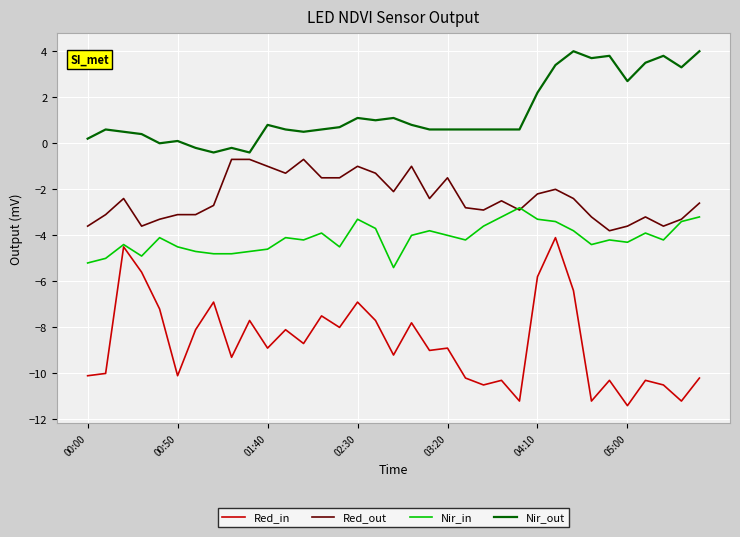

Rank the series by their average value, from highest to lowest.

Nir_out, Red_out, Nir_in, Red_in